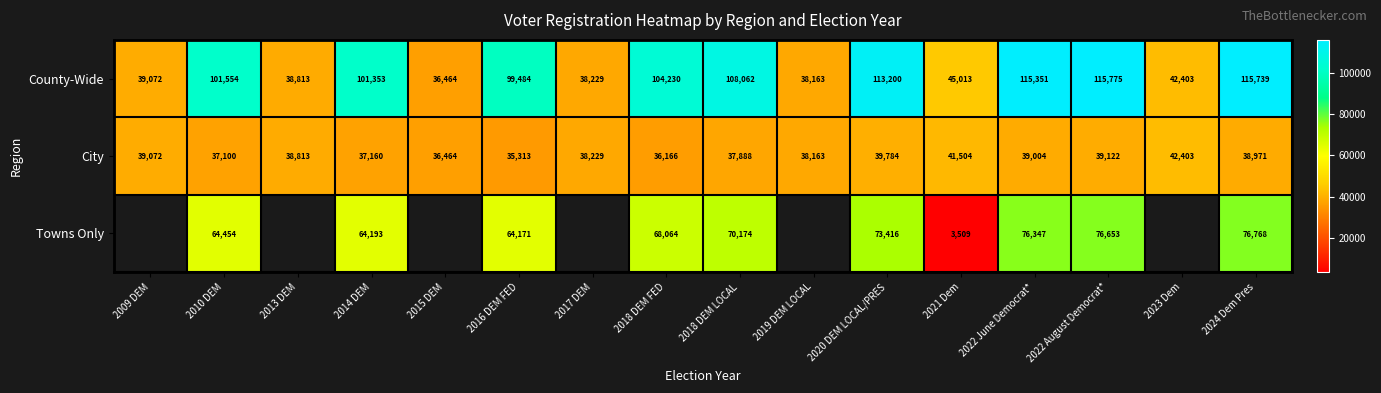

Which label corresponds to the largest value in the chart?

2022 August Democrat*